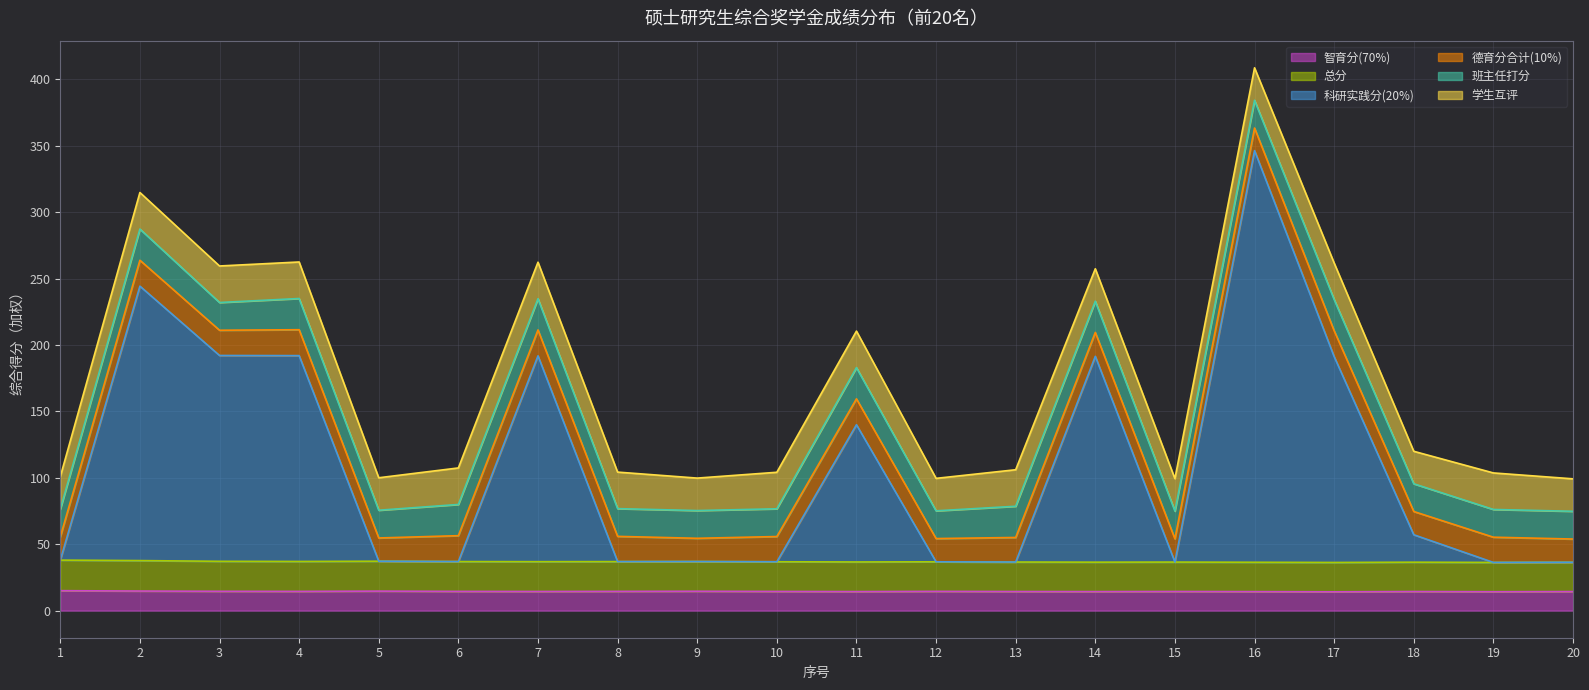

What is the total value across all series at 9?

99.8